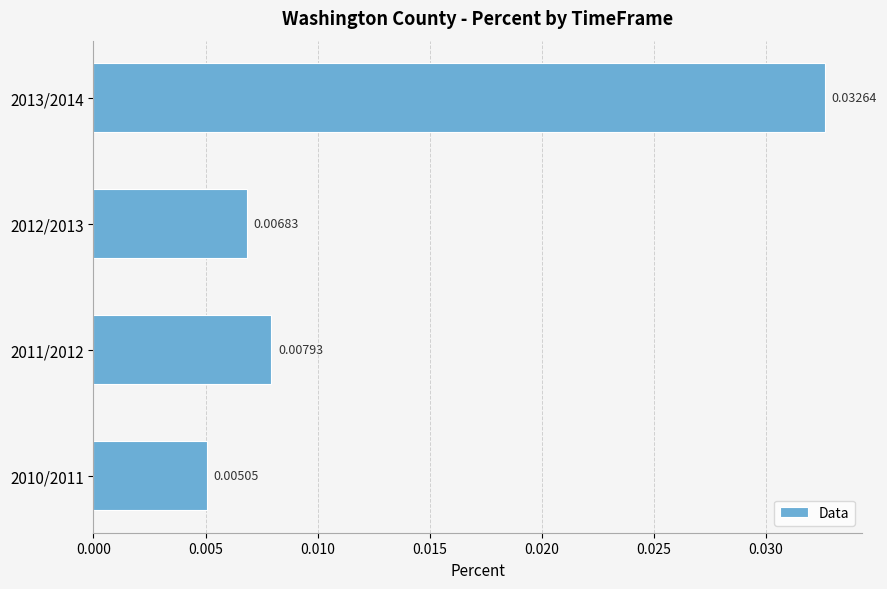

What is the sum of all values?

0.1